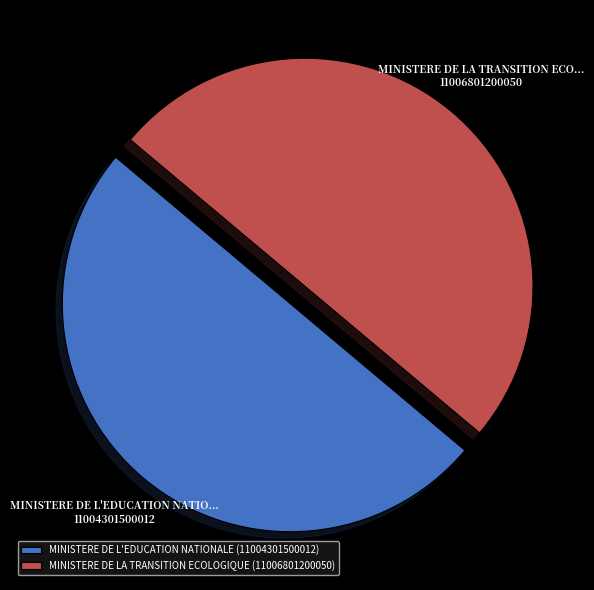

Is it true that MINISTERE DE L'EDUCATION NATIONALE (11004301500012) is 50% of the pie?

True